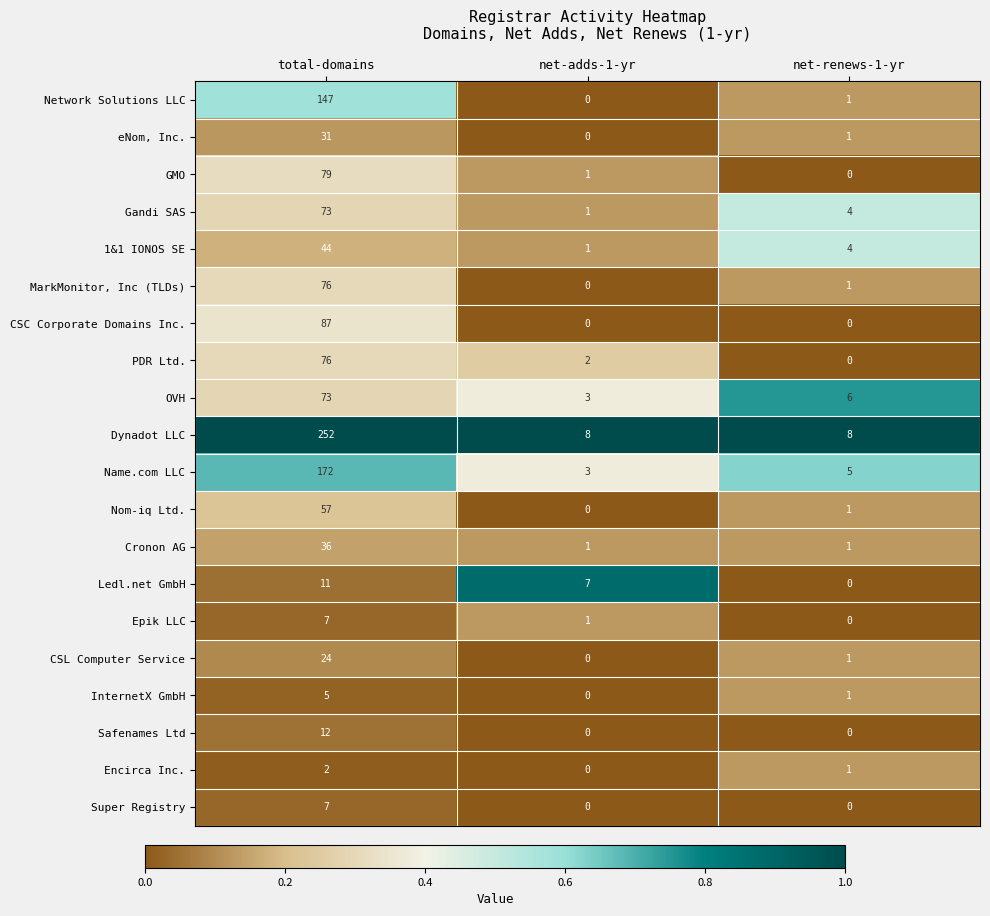

The value of Encirca Inc. at total-domains is 3. True or false?

False